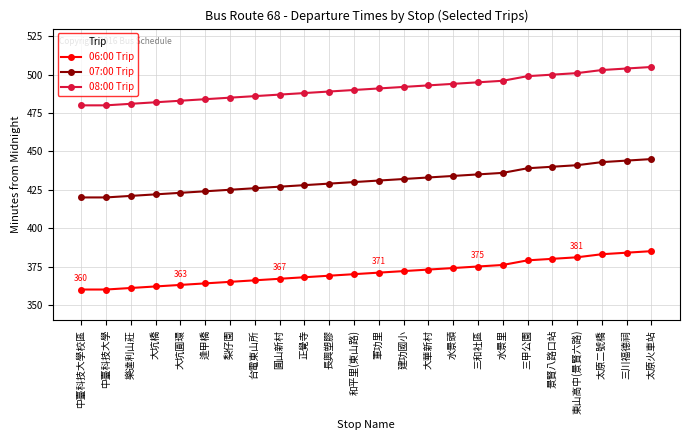

What is the difference between the maximum and minimum values in the 06:00 Trip series?

25